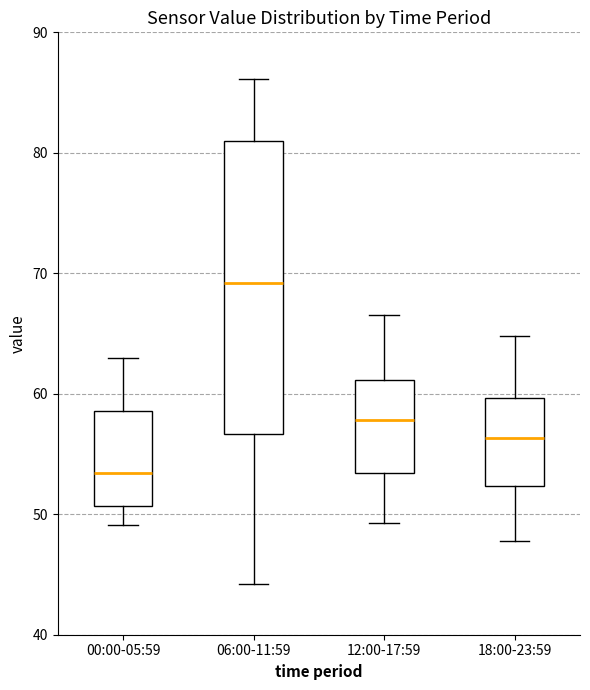

Reading left to right, transcribe this box plot: for each box, give where its median line is, the range the box spans, and where its two whiskers end, as read against the y-axis. The values are not printed on the chart, so give them approximately, as read against the axis.

00:00-05:59: median 53, box 51 to 59, whiskers 49 to 63
06:00-11:59: median 69, box 57 to 81, whiskers 44 to 86
12:00-17:59: median 58, box 53 to 61, whiskers 49 to 67
18:00-23:59: median 56, box 52 to 60, whiskers 48 to 65